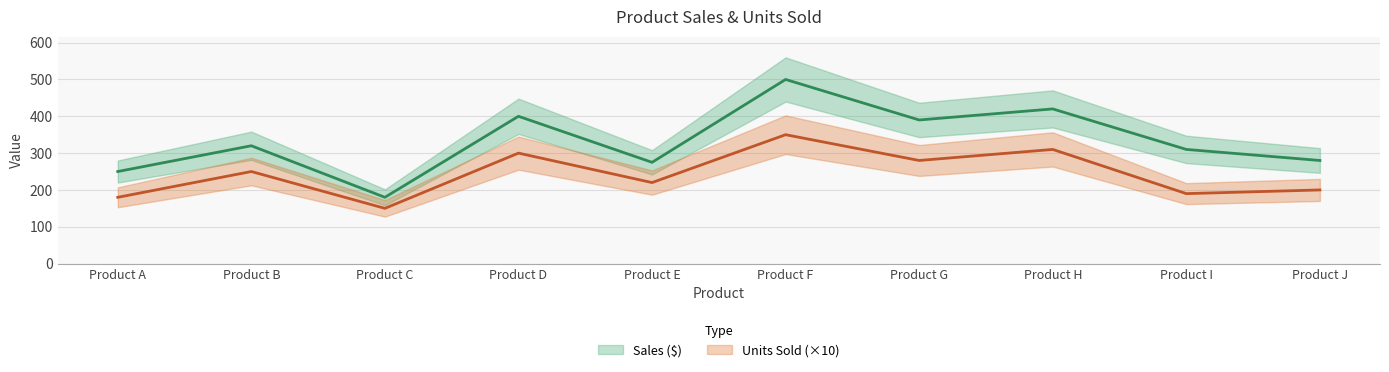

At how many categories does at least one series exceed 499?

1